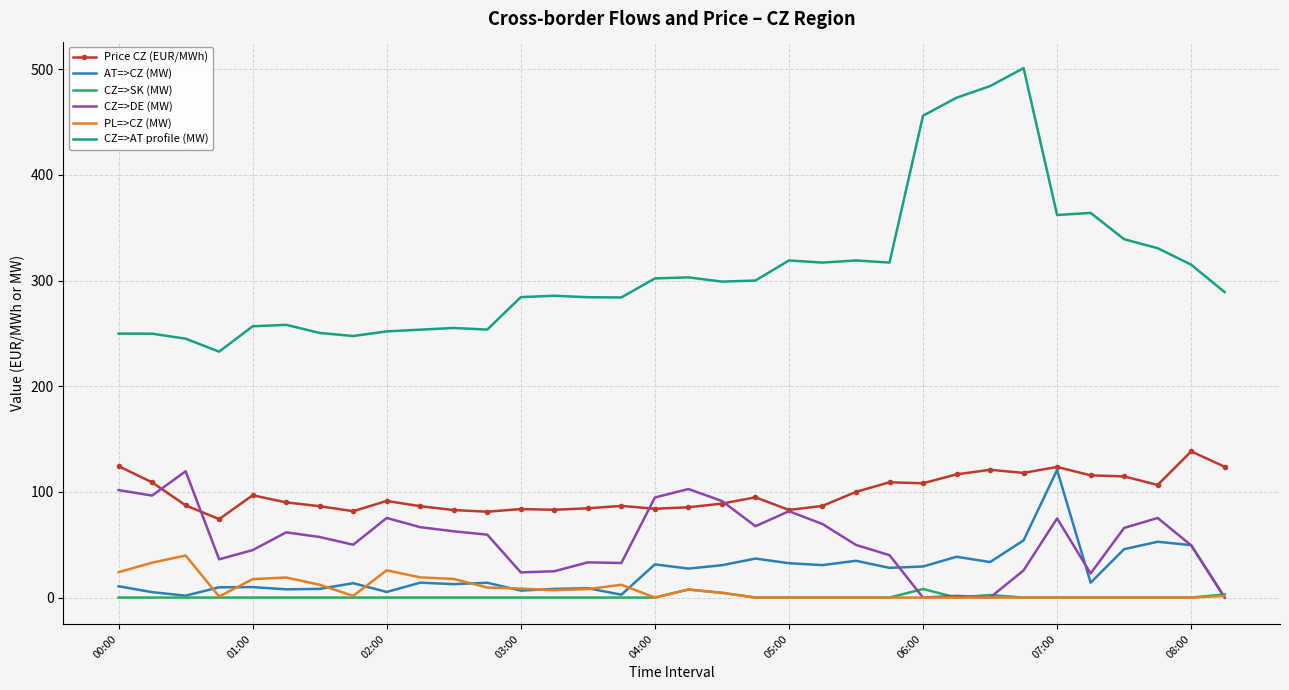

Which series has the largest range (max minus min)?

CZ=>AT profile (MW)